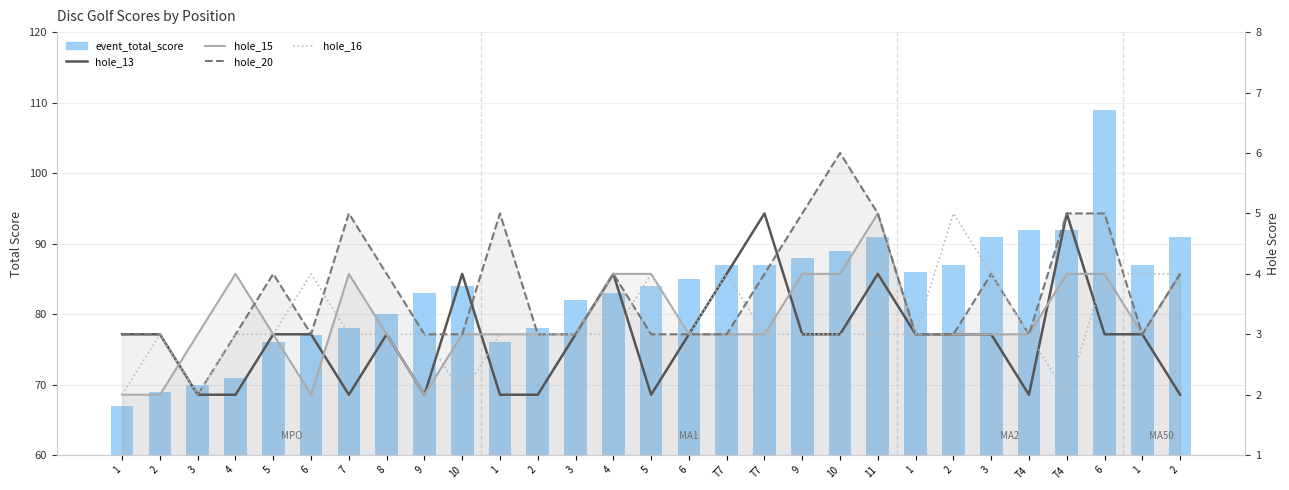

Reading left to right, list all the values displayed in this chart.

event_total_score: 67	69	70	71	76	77	78	80	83	84	76	78	82	83	84	85	87	87	88	89	91	86	87	91	92	92	109	87	91
hole_13: 3	3	2	2	3	3	2	3	2	4	2	2	3	4	2	3	4	5	3	3	4	3	3	3	2	5	3	3	2
hole_15: 2	2	3	4	3	2	4	3	2	3	3	3	3	4	4	3	3	3	4	4	5	3	3	3	3	4	4	3	4
hole_20: 3	3	2	3	4	3	5	4	3	3	5	3	3	4	3	3	3	4	5	6	5	3	3	4	3	5	5	3	4
hole_16: 2	3	2	3	3	4	3	3	3	2	3	3	3	3	4	3	4	3	3	3	3	3	5	4	3	2	4	4	4